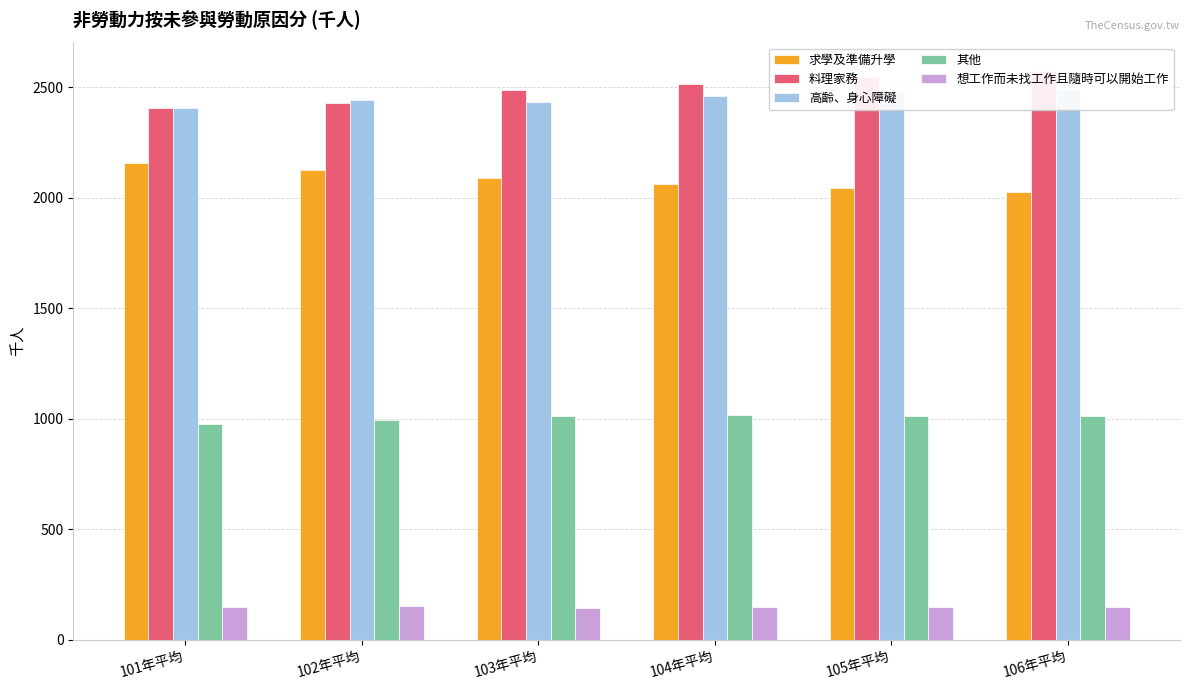

How many data points does each series have?

6